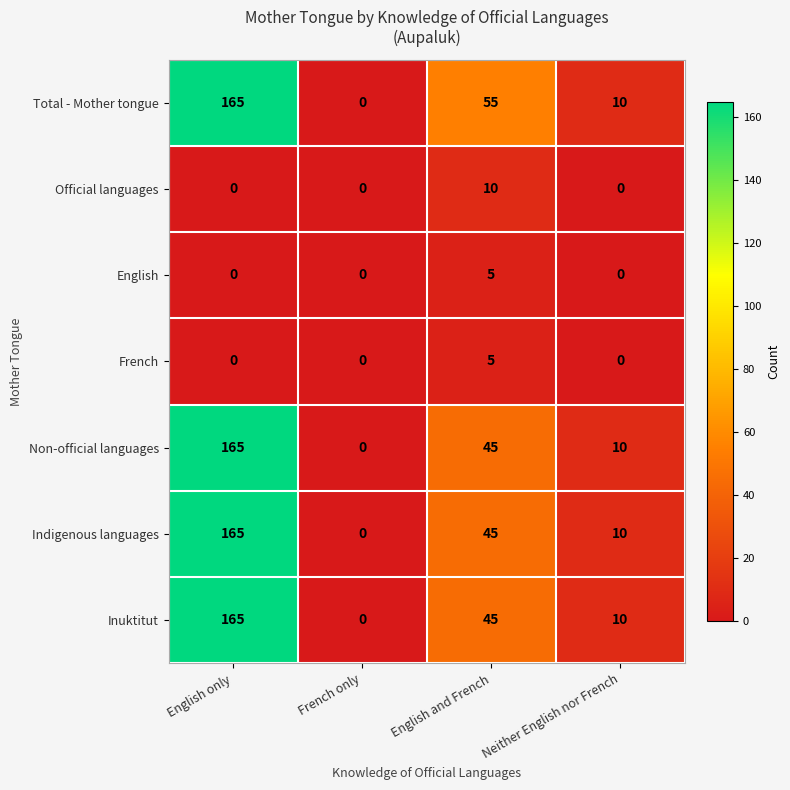

What is the sum of all Non-official languages values?

220